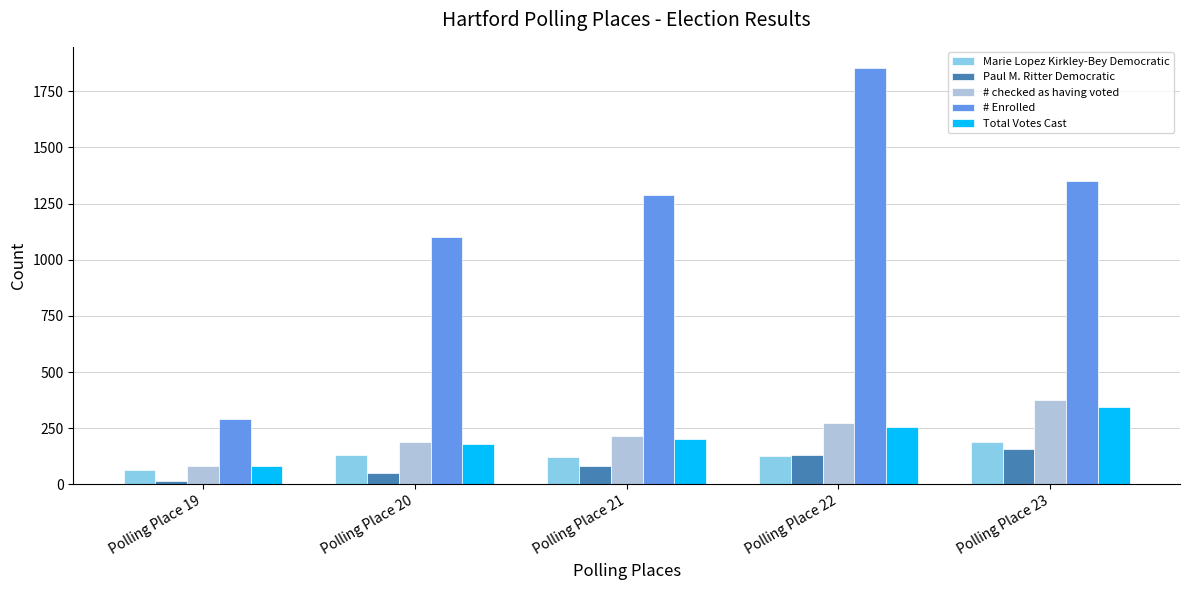

List the series in order of their peak value, highest first.

# Enrolled, # checked as having voted, Total Votes Cast, Marie Lopez Kirkley-Bey Democratic, Paul M. Ritter Democratic